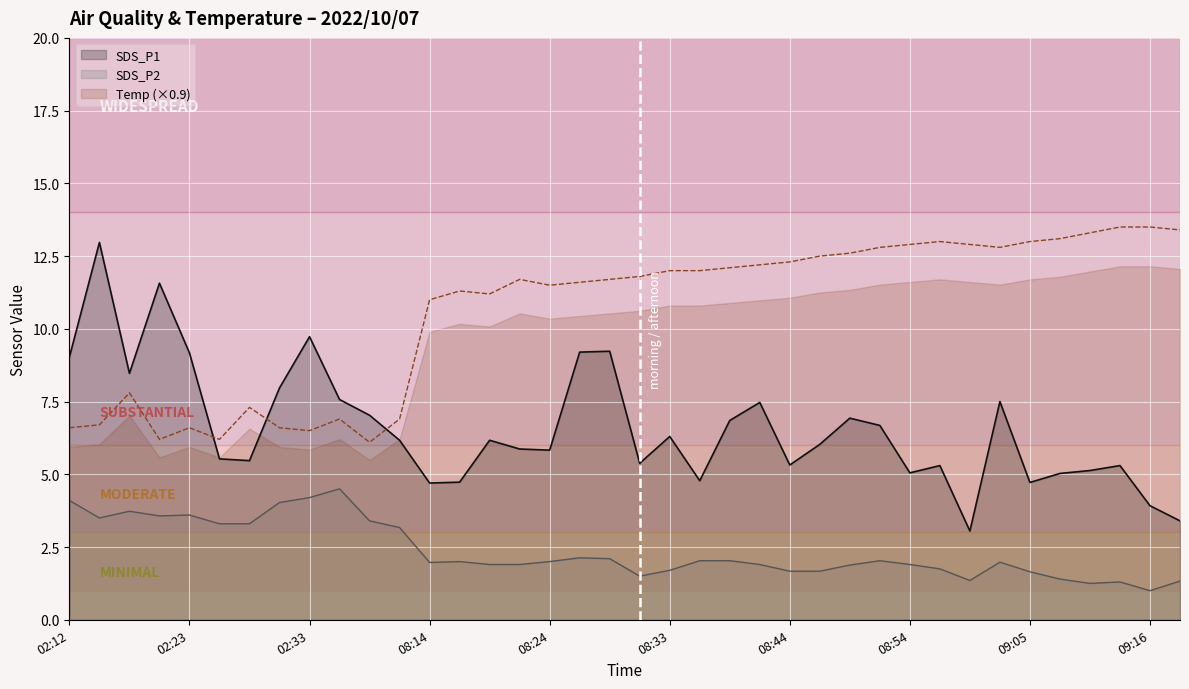

What is the average value of the SDS_P2 series?

2.4